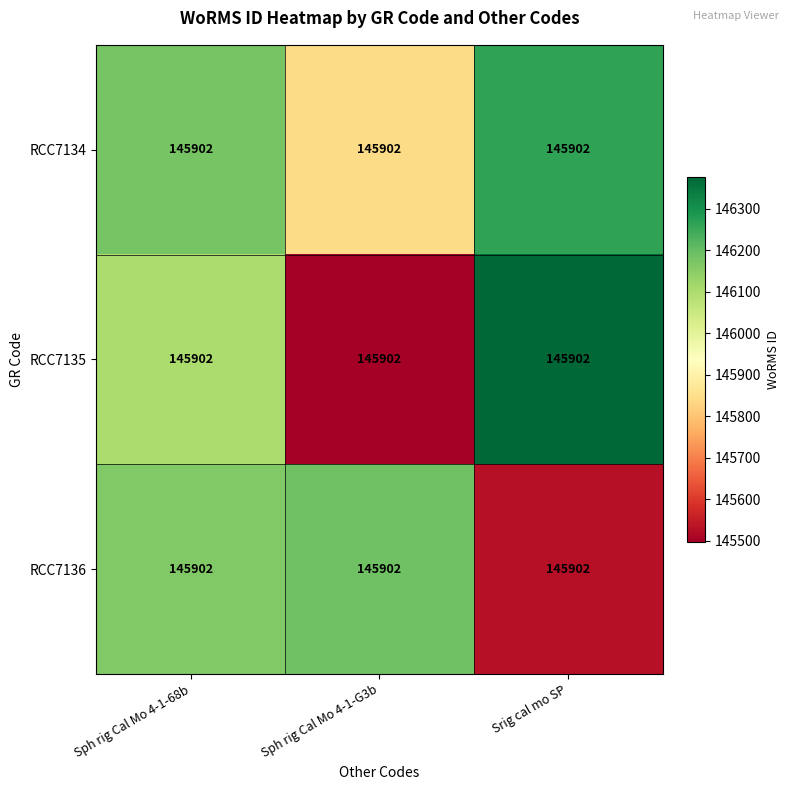

Which series has the largest total across all categories?

RCC7134